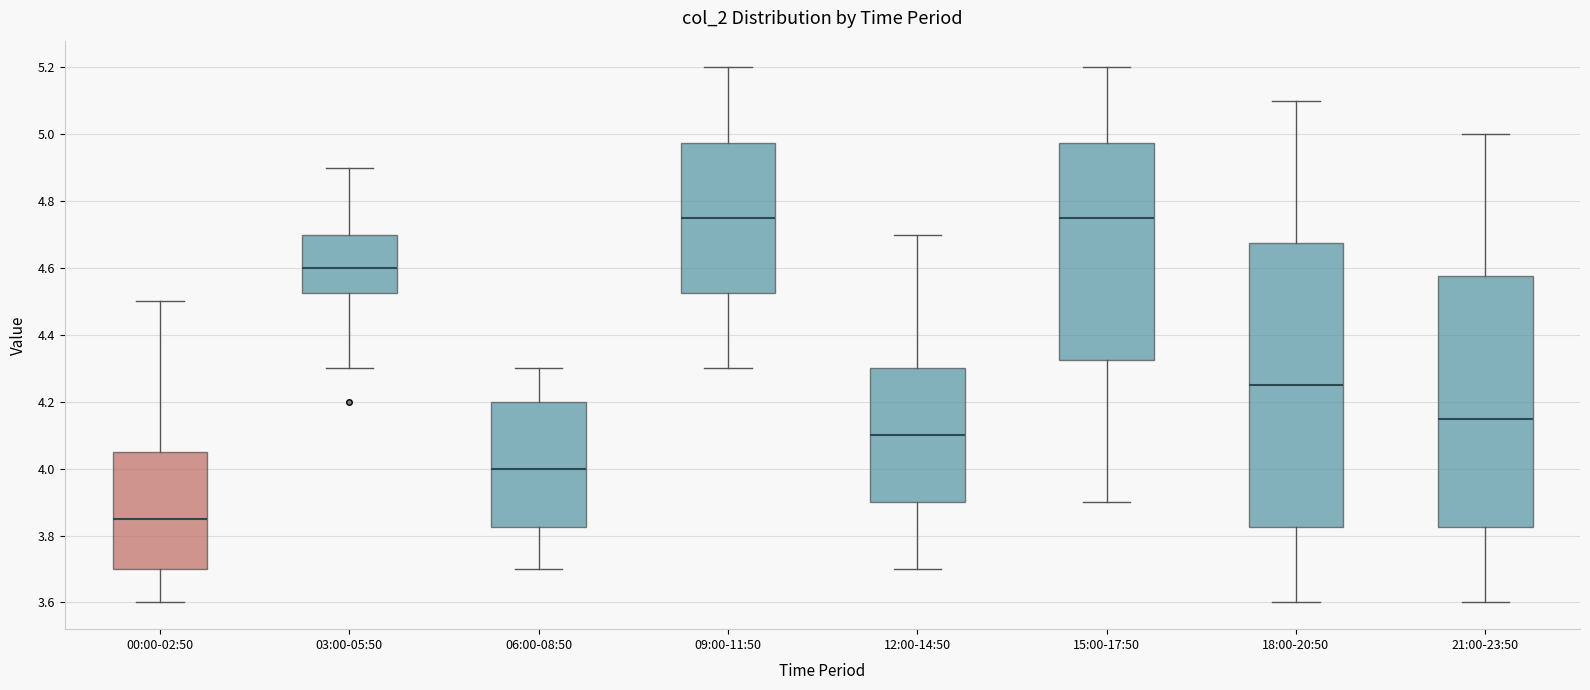

Which box's median line is the lowest?

00:00-02:50